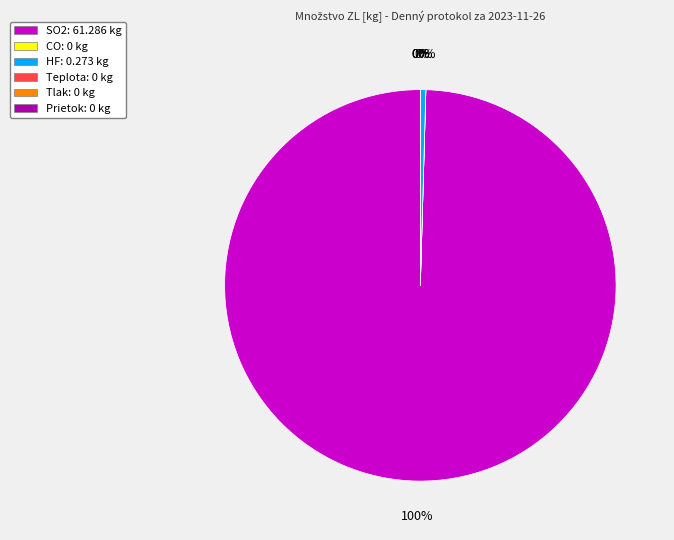

Which slice is the largest?

SO2